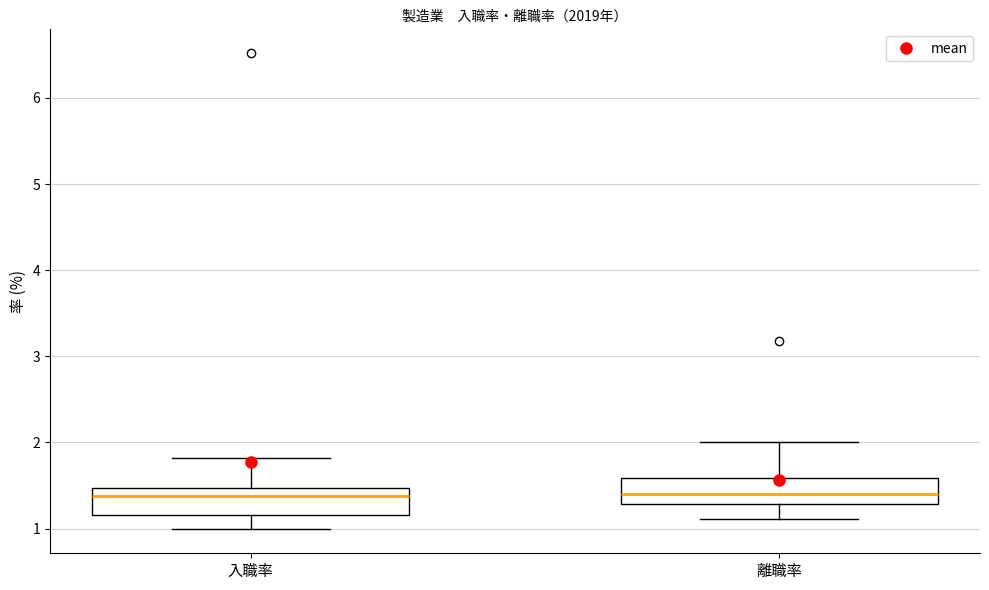

Where is the upper edge of the box for 離職率 on the y-axis? The values are not printed on the chart, so give them approximately, as read against the axis.

1.6